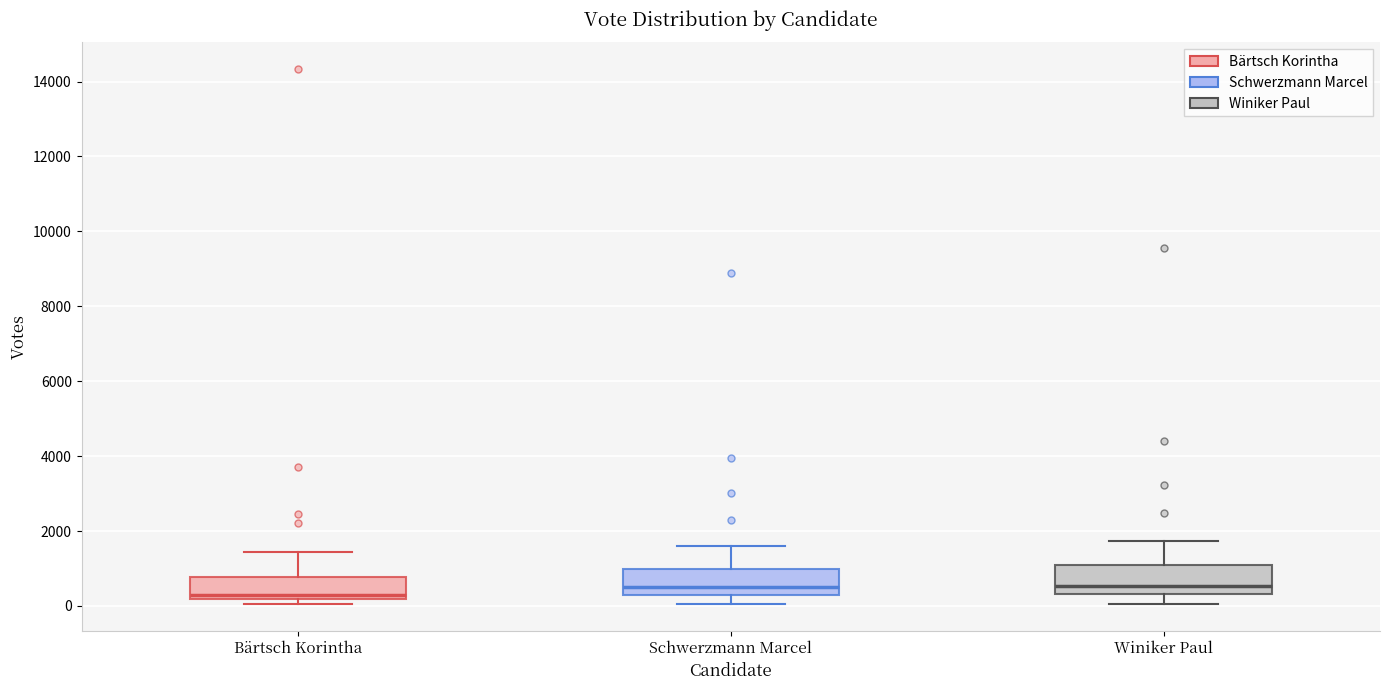

Reading left to right, read every box against the y-axis: the position of its median line, the range the box covers, and the ends of its whiskers. The values are not printed on the chart, so give them approximately, as read against the axis.

Bärtsch Korintha: median 200 (just above the box's lower edge), box 200 to 800, whiskers 0 to 1400
Schwerzmann Marcel: median 400, box 200 to 1000, whiskers 0 to 1600
Winiker Paul: median 600, box 400 to 1000, whiskers 0 to 1800